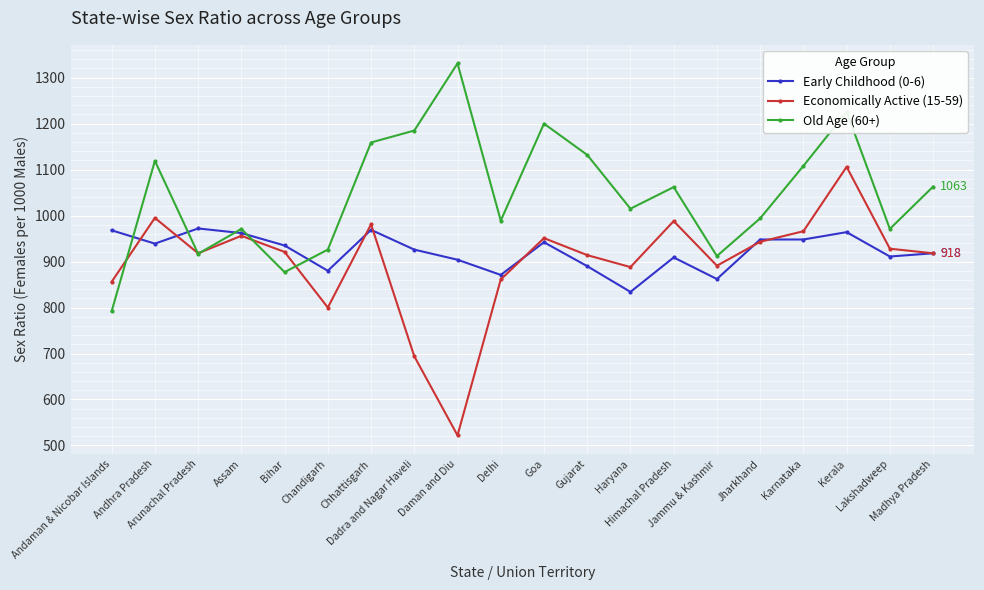

Where is the first local maximum for Old Age (60+)?

Andhra Pradesh